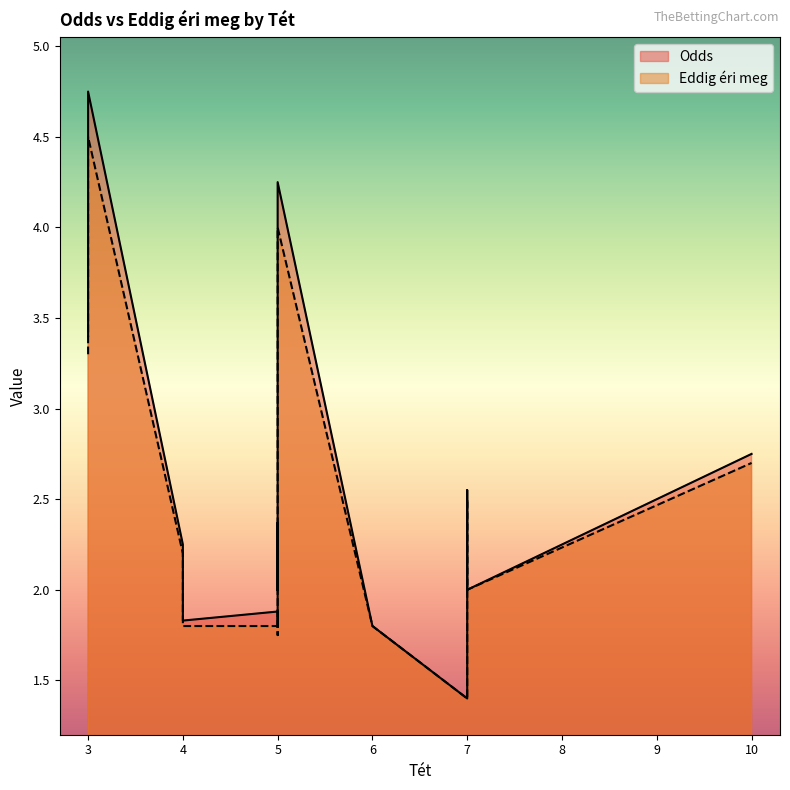

Does the chart have visible grid lines?

No